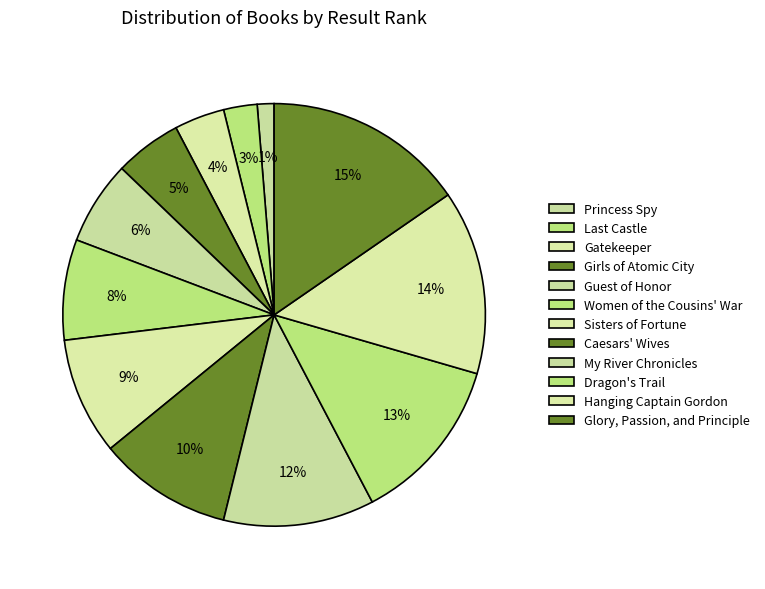

How many segments does this pie chart have?

12